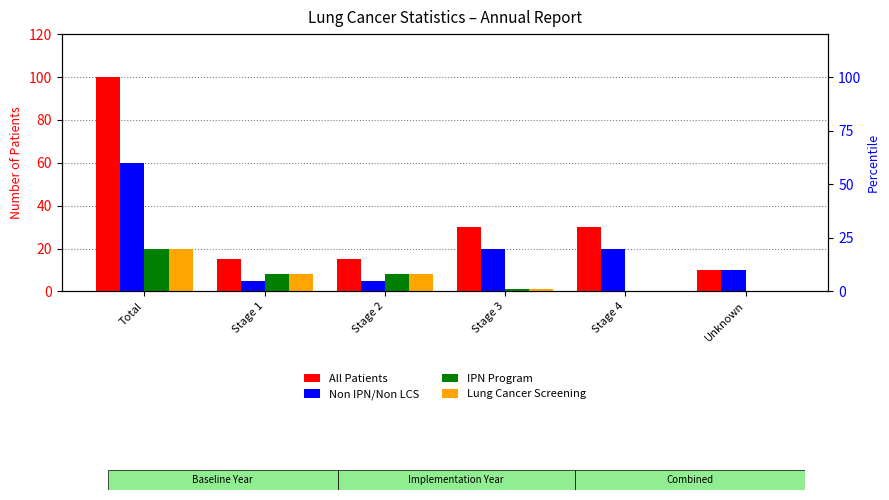

What is the value of the IPN Program bar at the 2nd from the left?

8